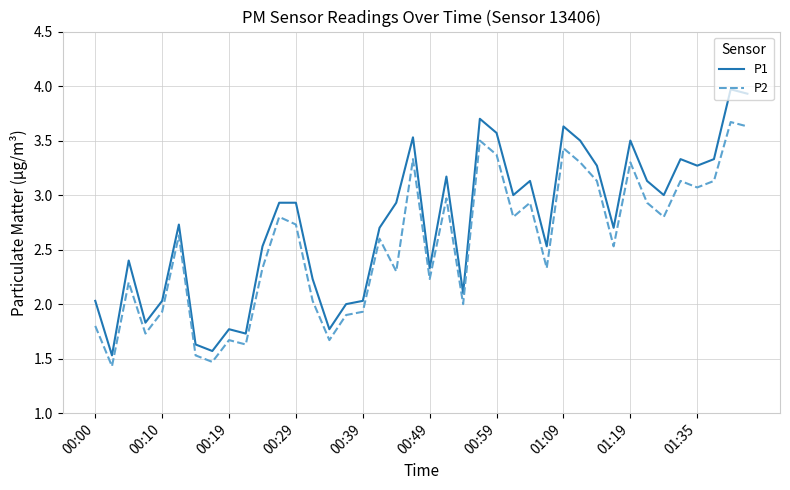

Which series has the largest range (max minus min)?

P1